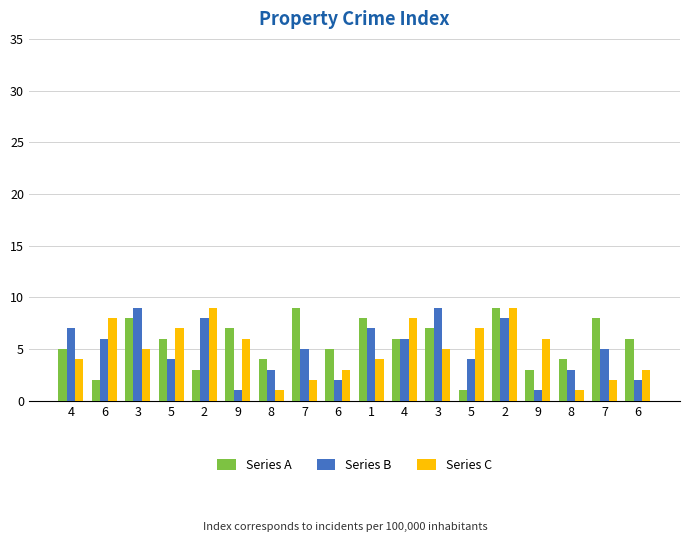

Is it true that Series C equals 9 at 2?

True